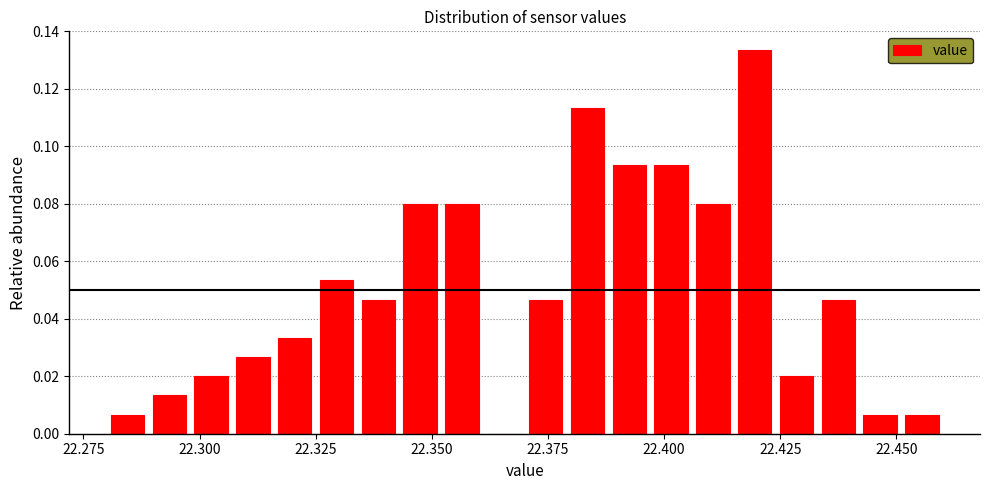

Read against the x-axis, roughly where is the centre of the tallest bar?

22.420